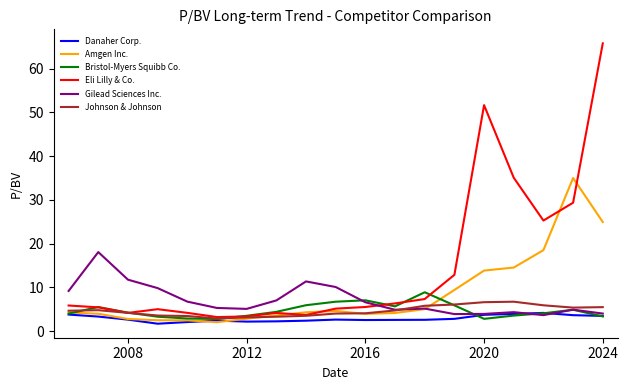

Which series has the largest range (max minus min)?

Eli Lilly & Co.